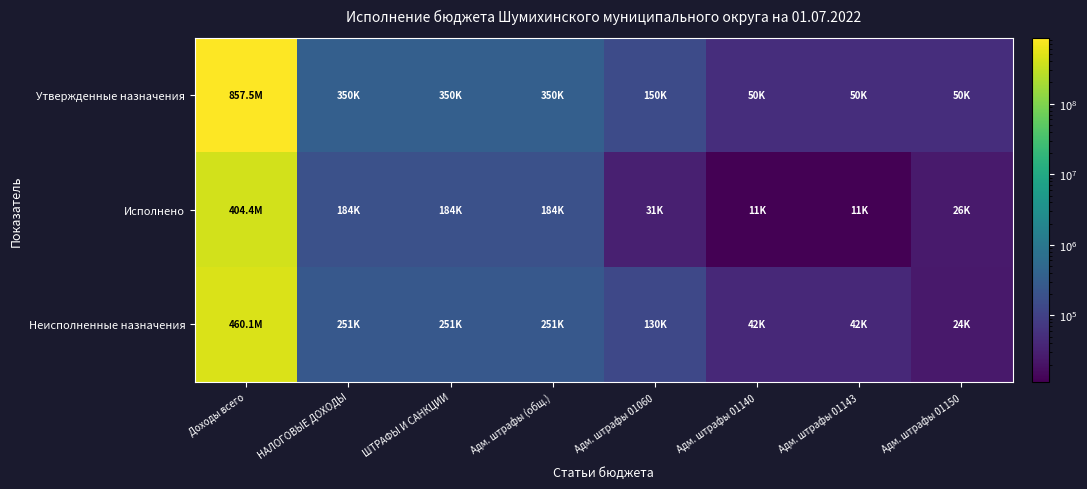

Which has a higher value, Адм. штрафы 01140 or Адм. штрафы 01060?

Адм. штрафы 01060